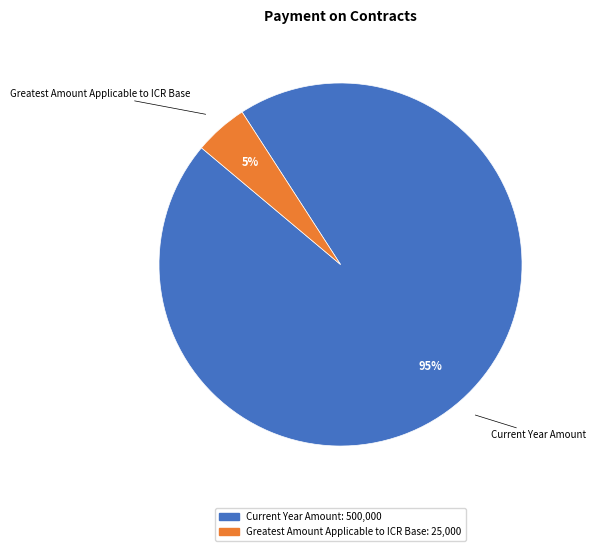

Is Current Year Amount the majority of the pie?

Yes